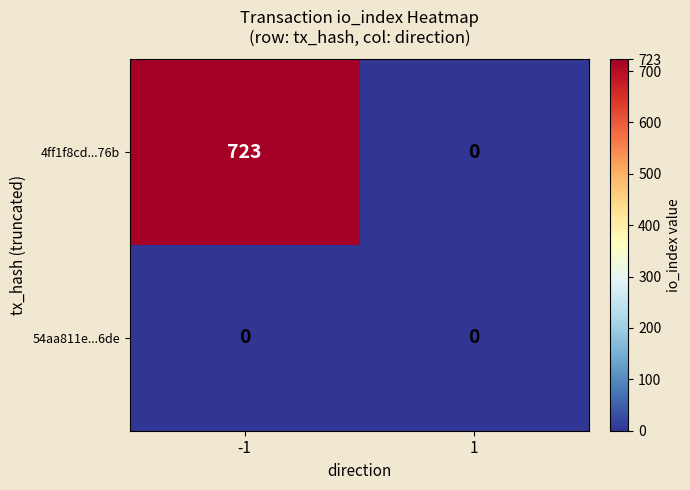

Reading left to right, extract all data points from this chart.

4ff1f8cd...76b: -1=723	1=0
54aa811e...6de: -1=0	1=0